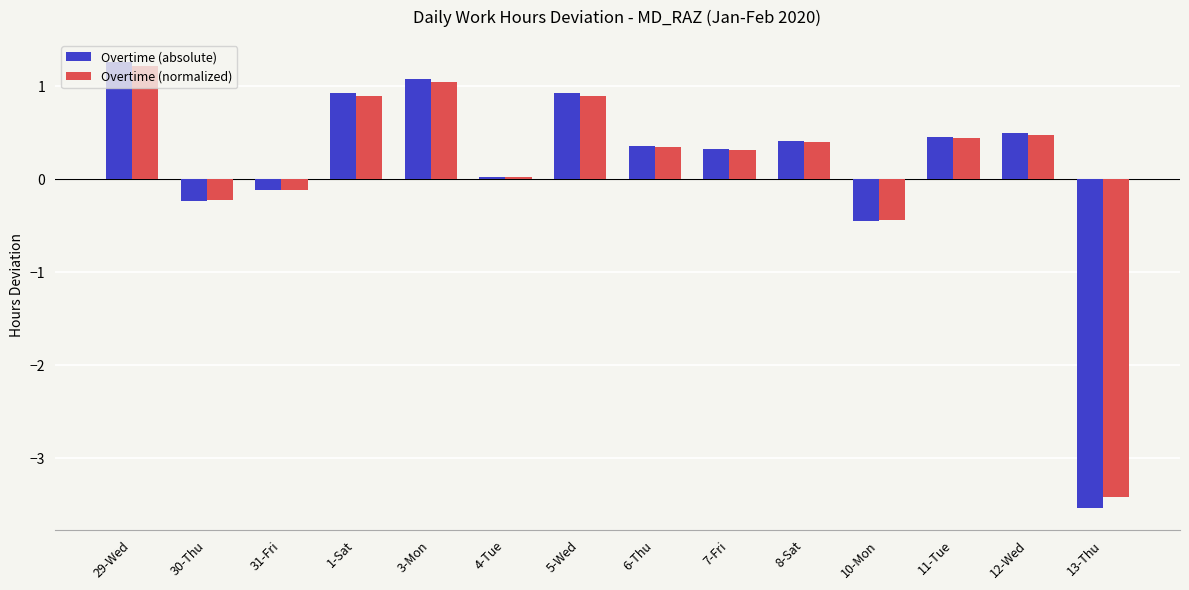

True or false: Overtime (normalized) has a value of -0.4 at 10-Mon.

True